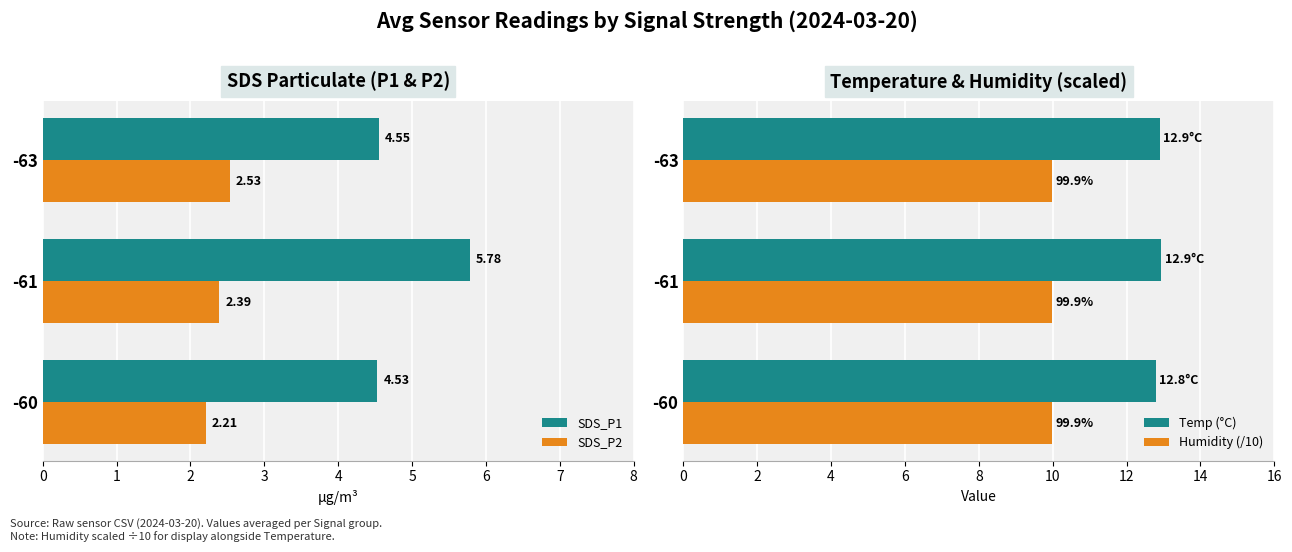

Rank the series by their average value, from lowest to highest.

Humidity (/10), SDS_P2, SDS_P1, Temp (°C)